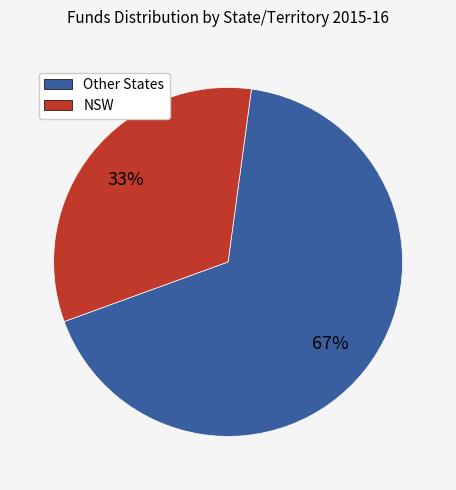

To the nearest percent, what is the average slice percentage?

50%